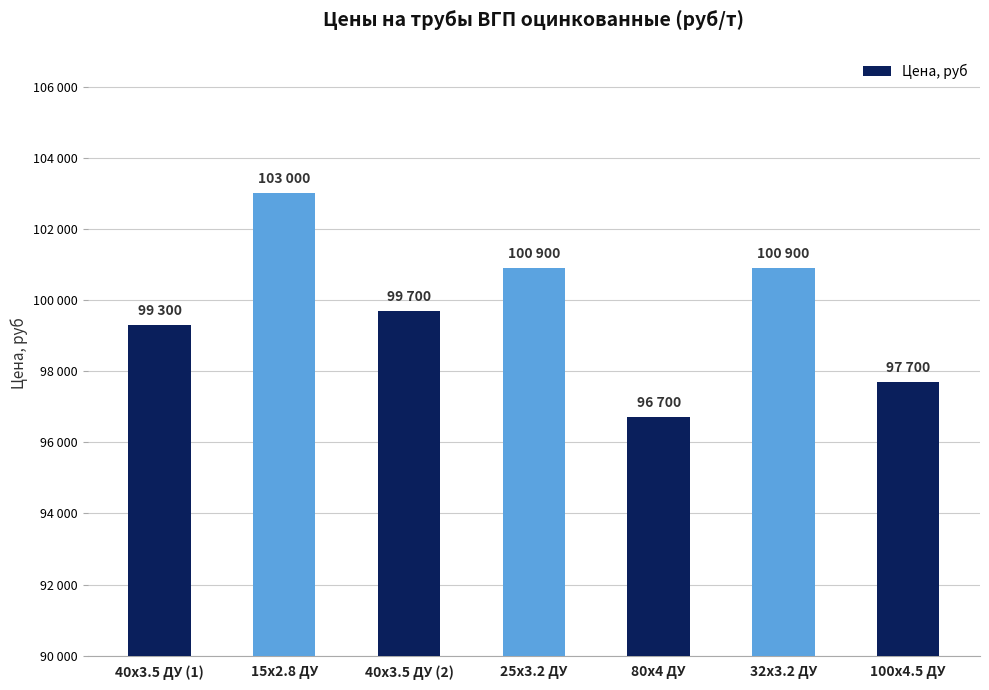

Where is the data nearest to the value 99850?

40x3.5 ДУ (2)